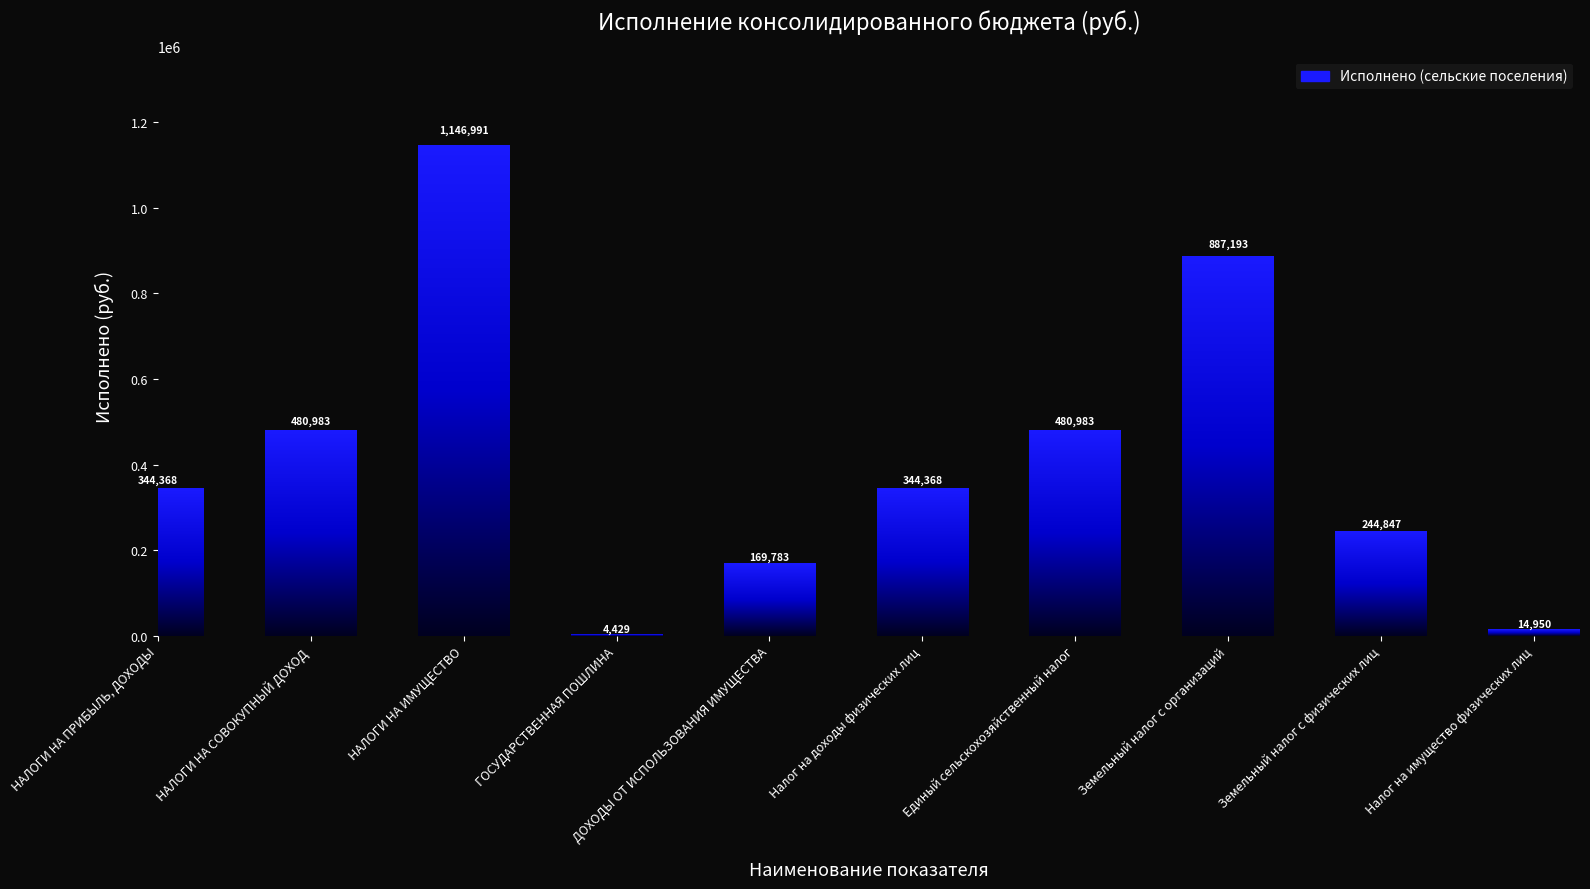

Reading left to right, transcribe all the data shown in this chart.

НАЛОГИ НА ПРИБЫЛЬ, ДОХОДЫ=344368.1	НАЛОГИ НА СОВОКУПНЫЙ ДОХОД=480983.2	НАЛОГИ НА ИМУЩЕСТВО=1146990.8	ГОСУДАРСТВЕННАЯ ПОШЛИНА=4428.9	ДОХОДЫ ОТ ИСПОЛЬЗОВАНИЯ ИМУЩЕСТВА=169782.6	Налог на доходы физических лиц=344368.1	Единый сельскохозяйственный налог=480983.2	Земельный налог с организаций=887192.9	Земельный налог с физических лиц=244847.5	Налог на имущество физических лиц=14950.4